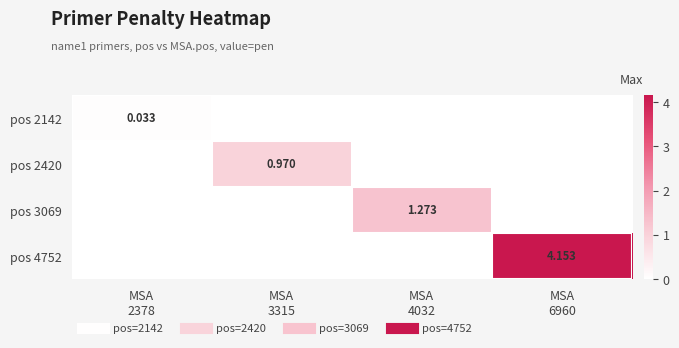

What is the sum of all pos 2420 values?

1.0